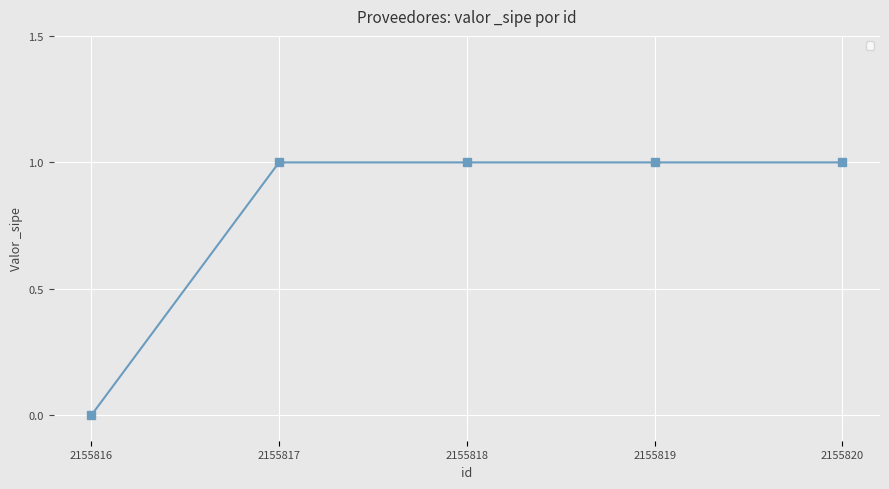

What is the sum of all values?

4